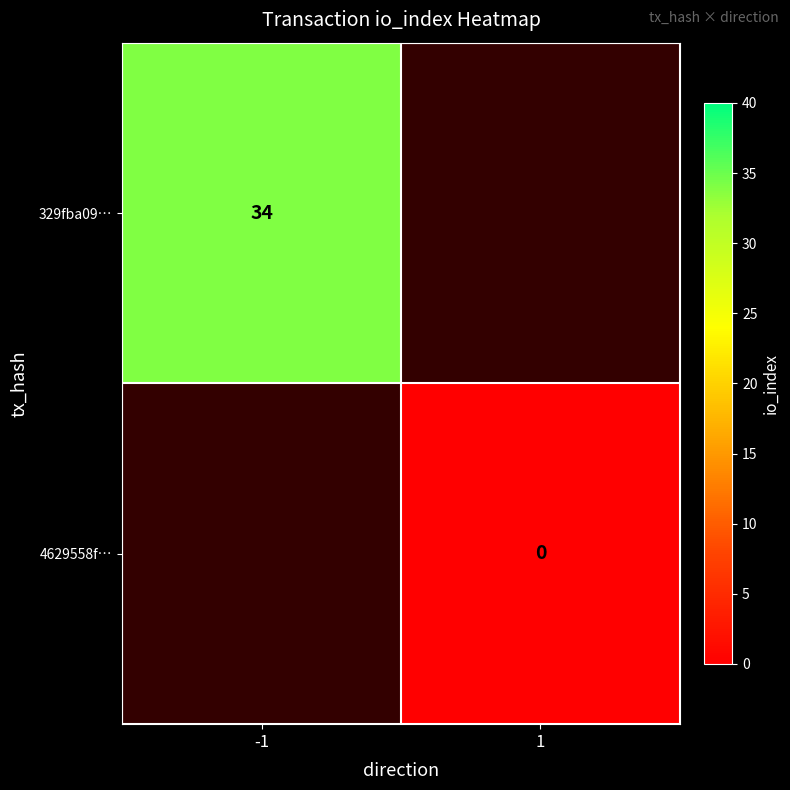

Is it true that 329fba09… equals 34.0 at -1?

True